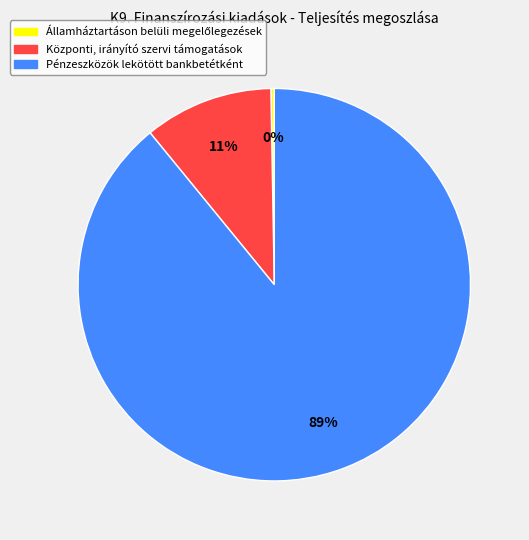

Is the sum of Központi, irányító szervi támogatások and Pénzeszközök lekötött bankbetétként greater than half?

Yes